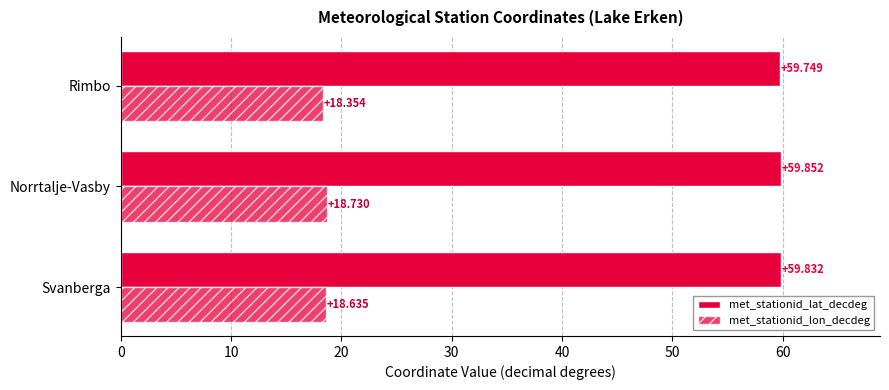

Count the number of data series in this chart.

2